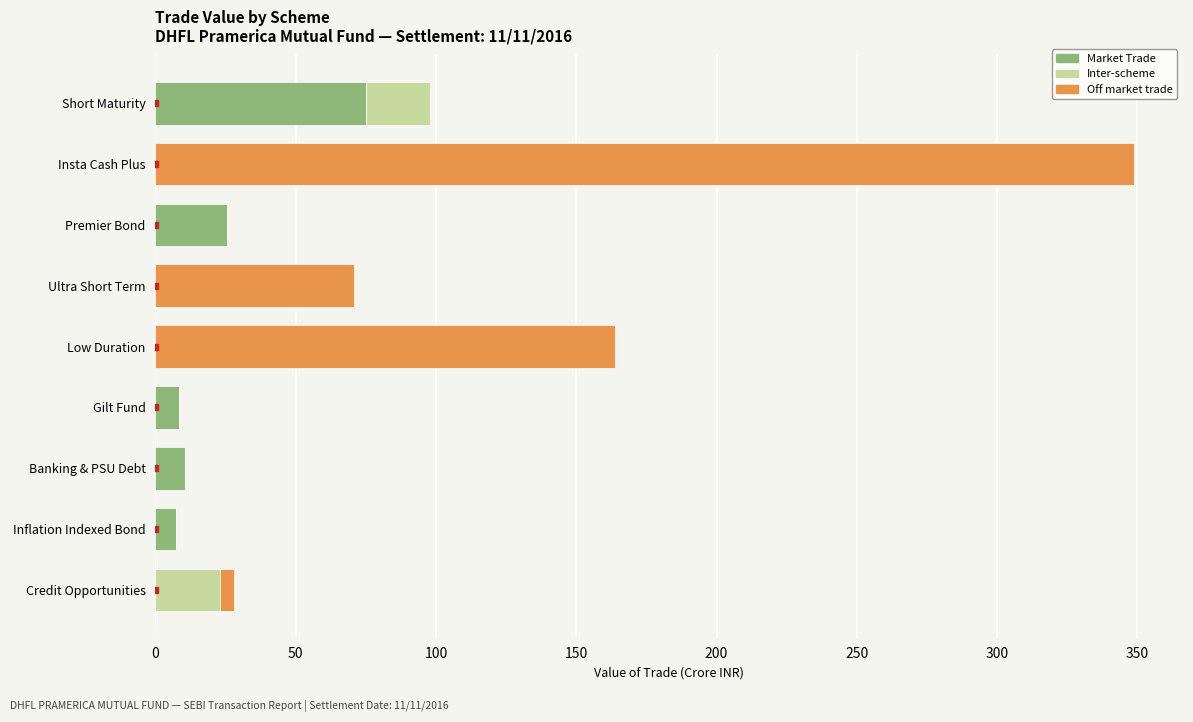

At which category is the sum across all series the highest?

Insta Cash Plus